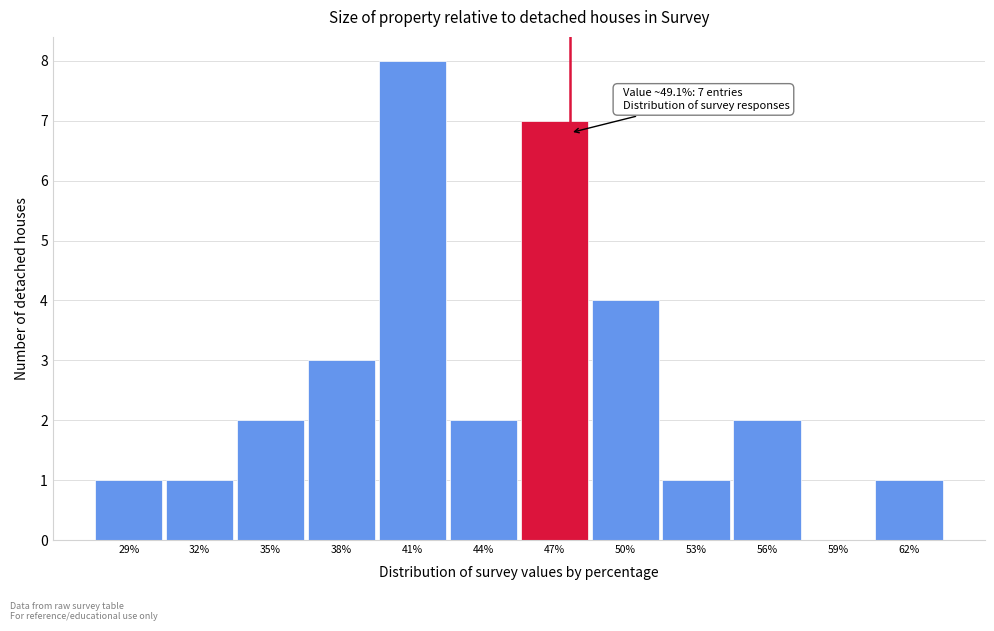

Reading left to right, list all the values displayed in this chart.

29%=1	32%=1	35%=2	38%=3	41%=8	44%=2	47%=7	50%=4	53%=1	56%=2	59%=0	62%=1